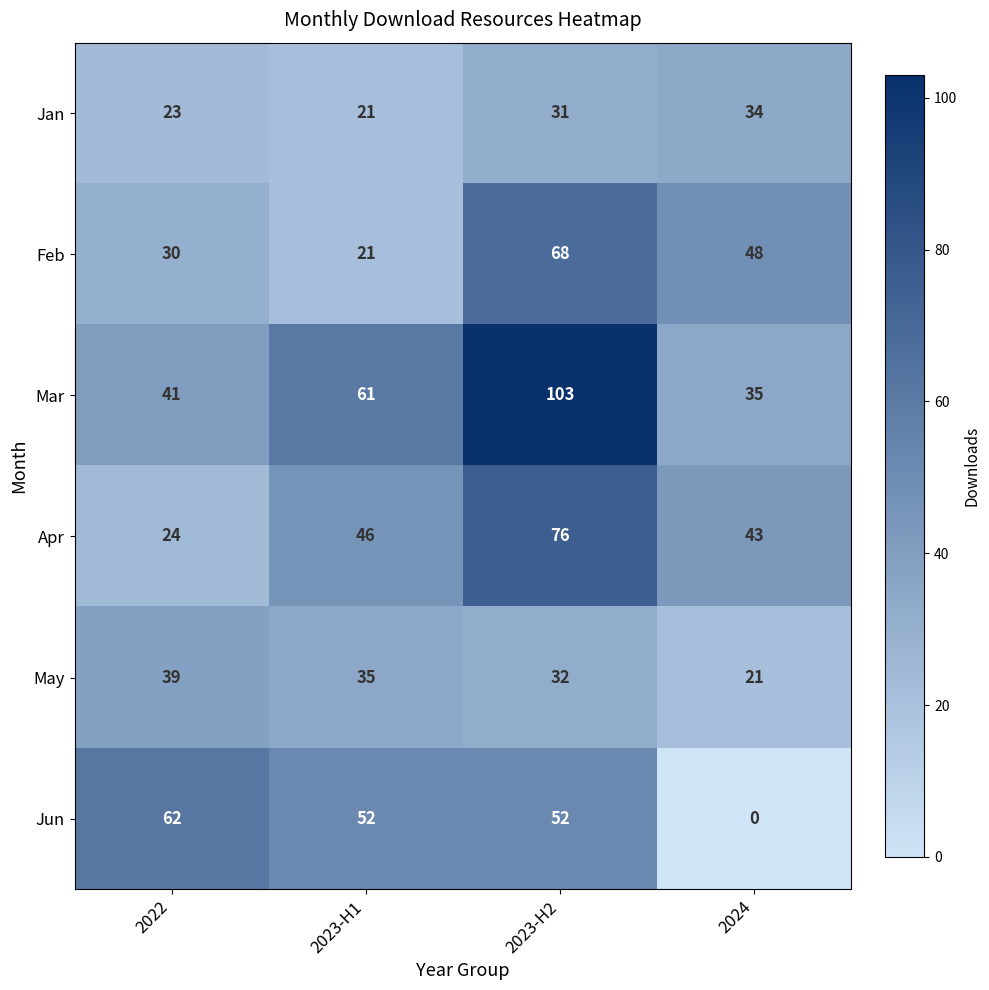

The Jun series shows 62 at 2022. True or false?

True